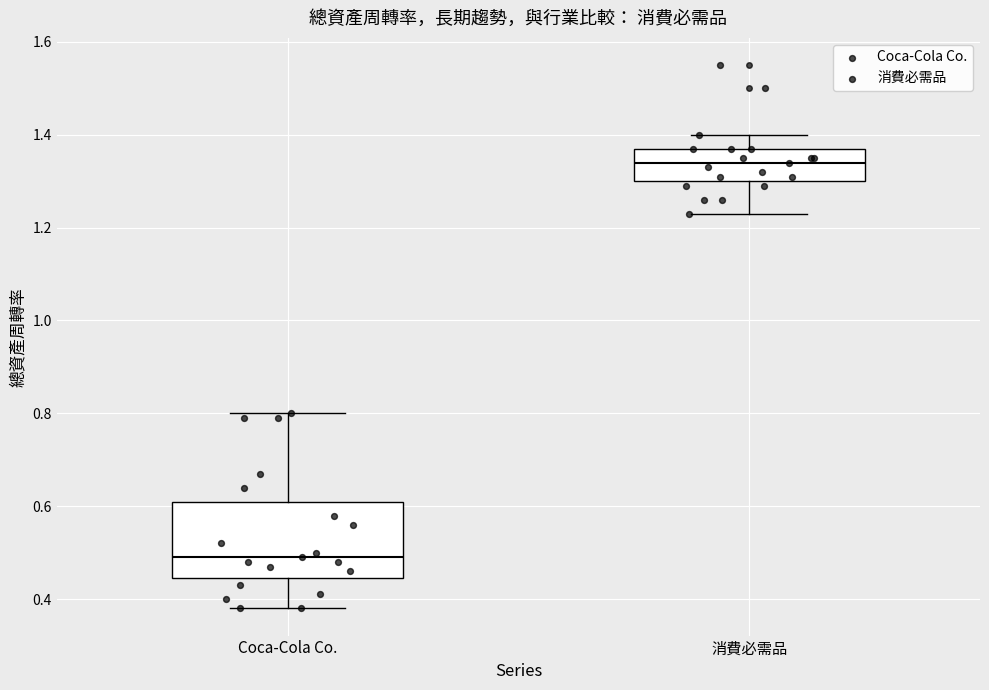

Where does the upper whisker of the box for Coca-Cola Co. end on the y-axis? The values are not printed on the chart, so give them approximately, as read against the axis.

0.80